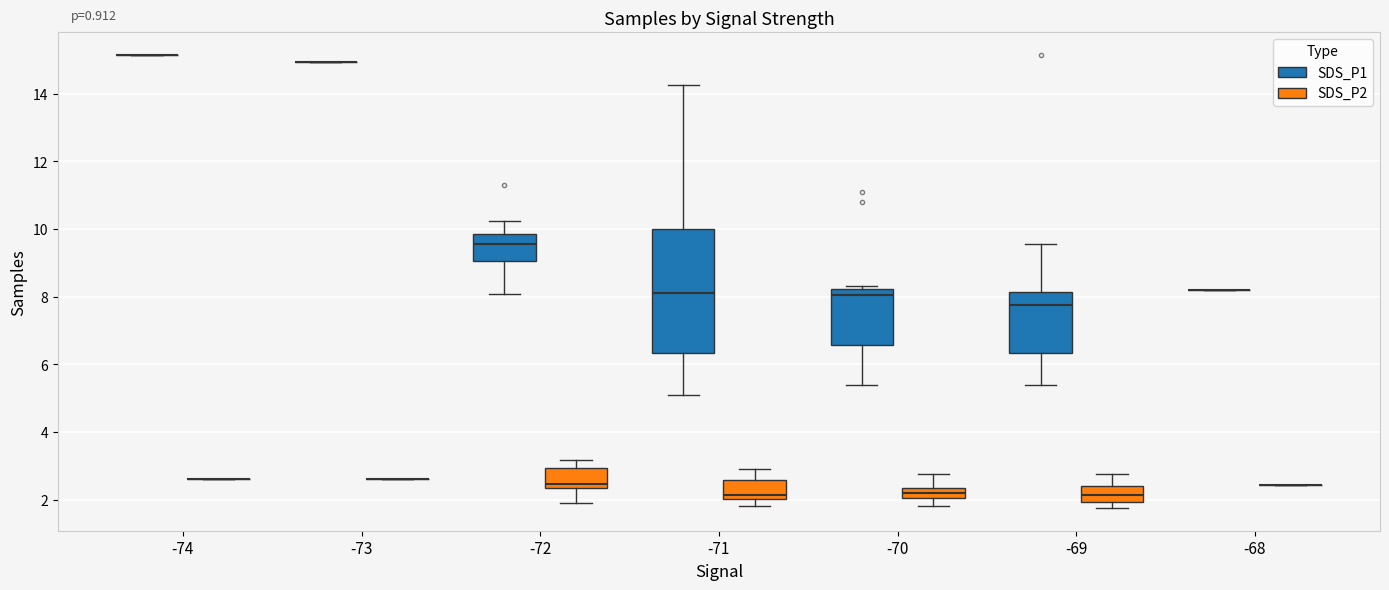

Comparing the boxes themselves (not the whiskers), which one is the tallest?

-71 (SDS_P1)